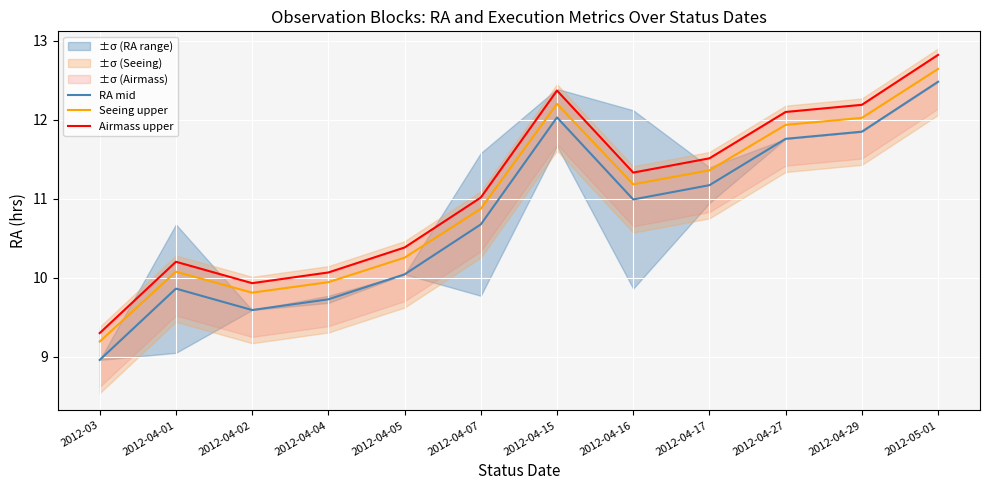

The value of RA mid at 2012-04-17 is 7.1. True or false?

False